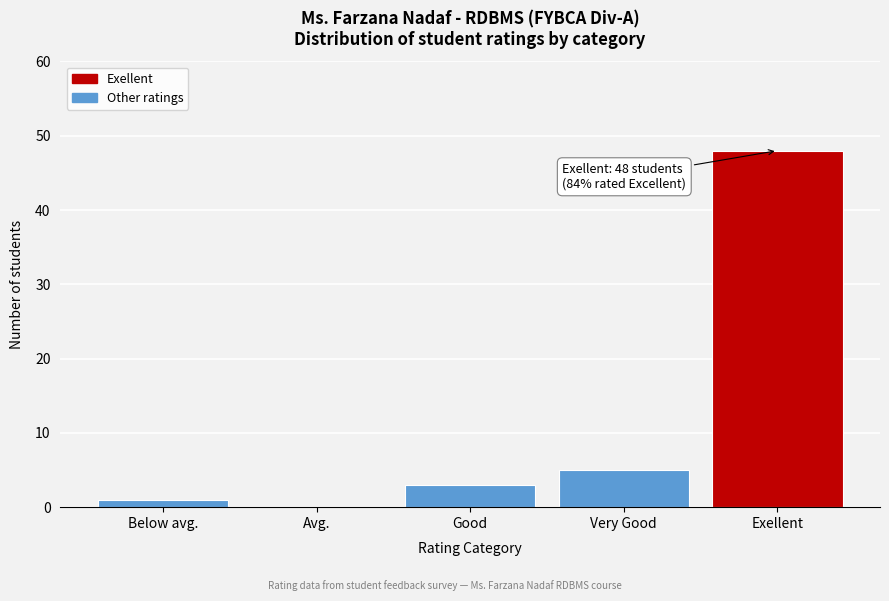

Reading left to right, list all the values displayed in this chart.

Below avg.=1	Avg.=0	Good=3	Very Good=5	Exellent=48